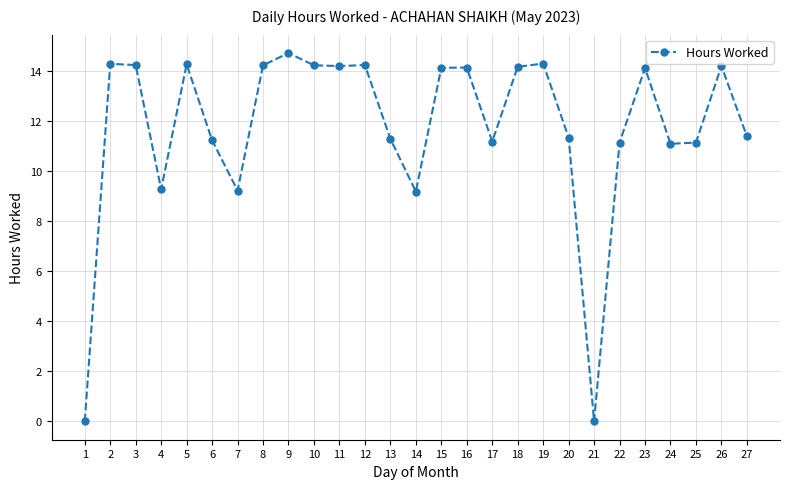

Is it true that the value at 16 is 14.2?

True